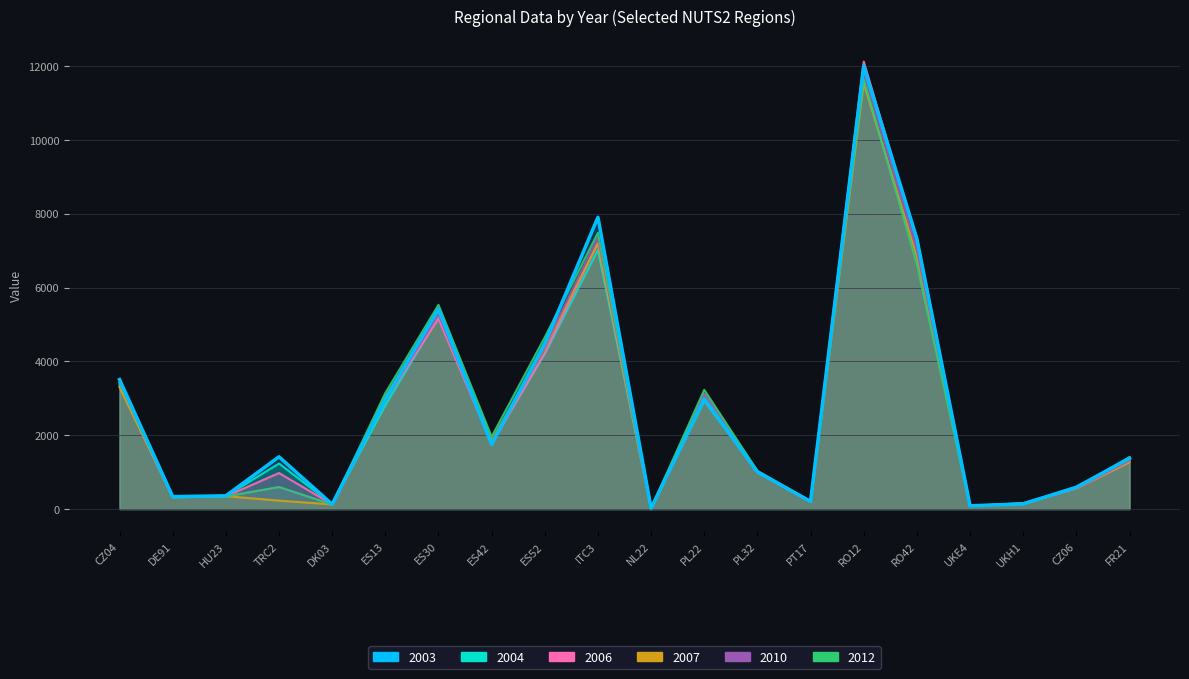

Which category has the highest value in the 2003 series?

RO12